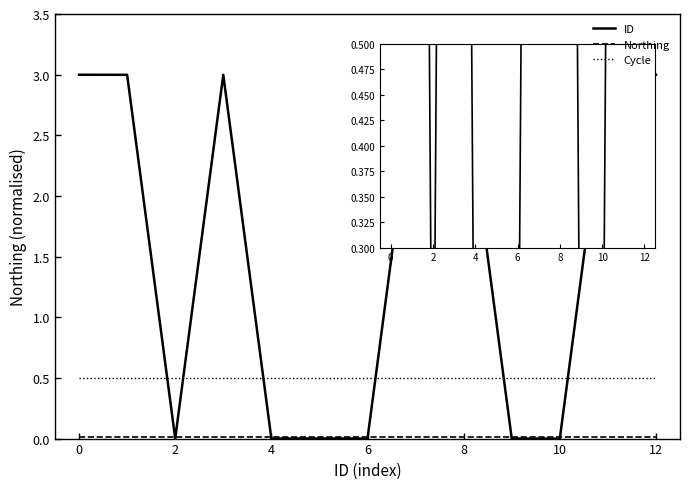

Which series has the largest total across all categories?

ID